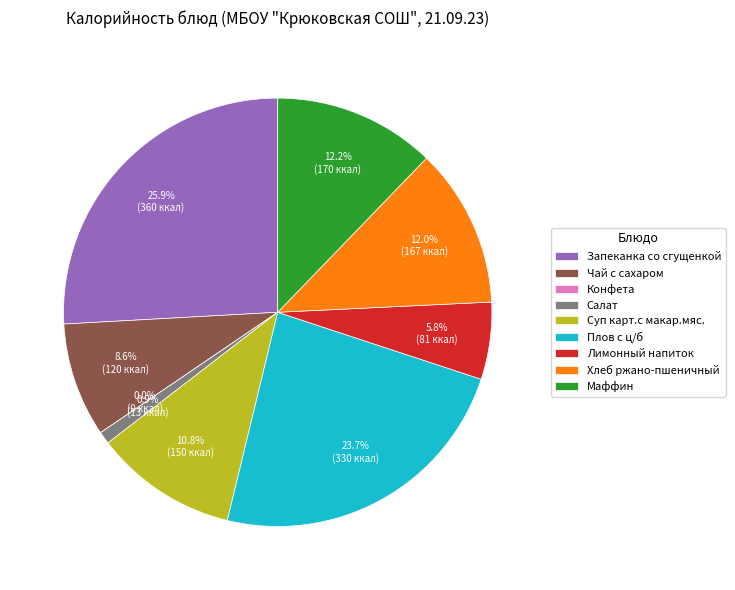

The Чай с сахаром slice represents 1% of the pie. True or false?

False